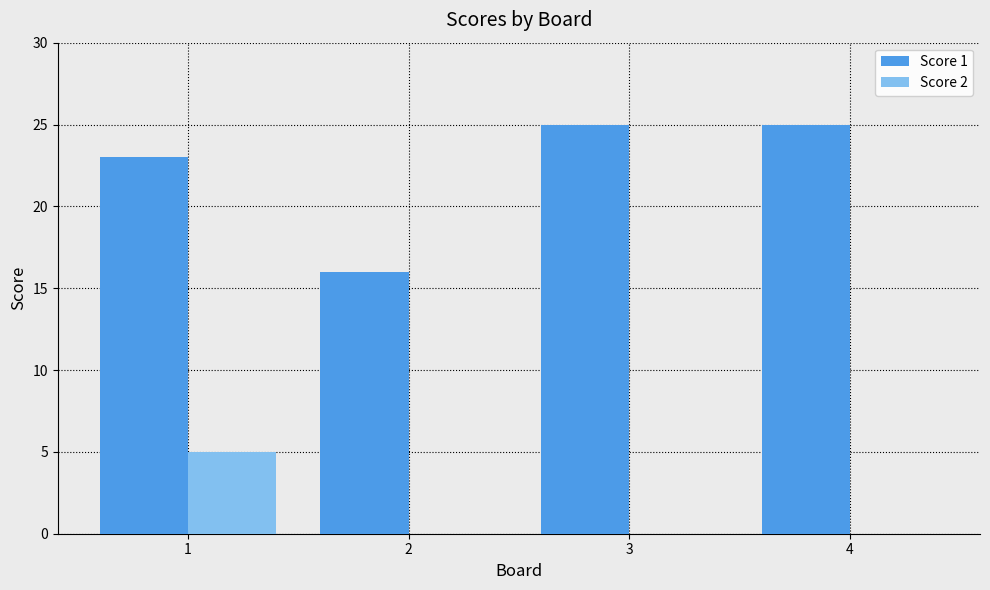

Are the bars grouped side by side (vs. stacked)?

Yes